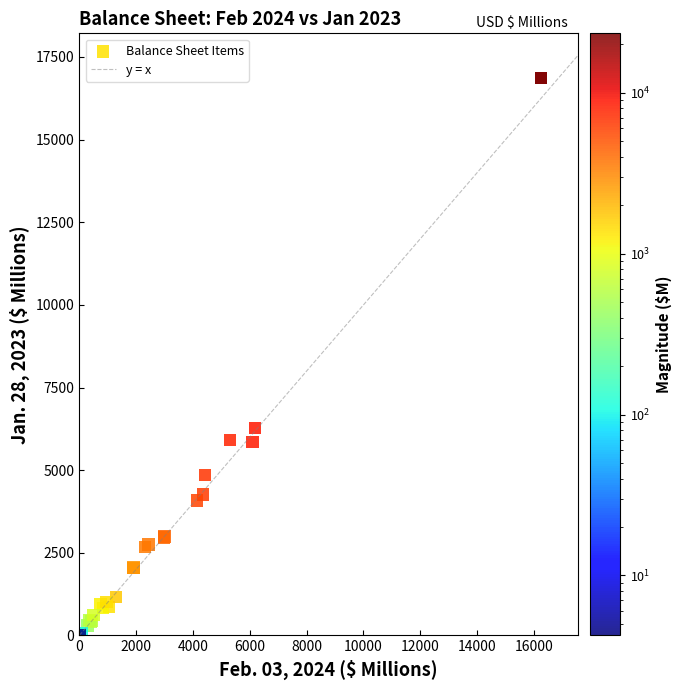

What Y value in the scatter plot is closest to 8434?

6268